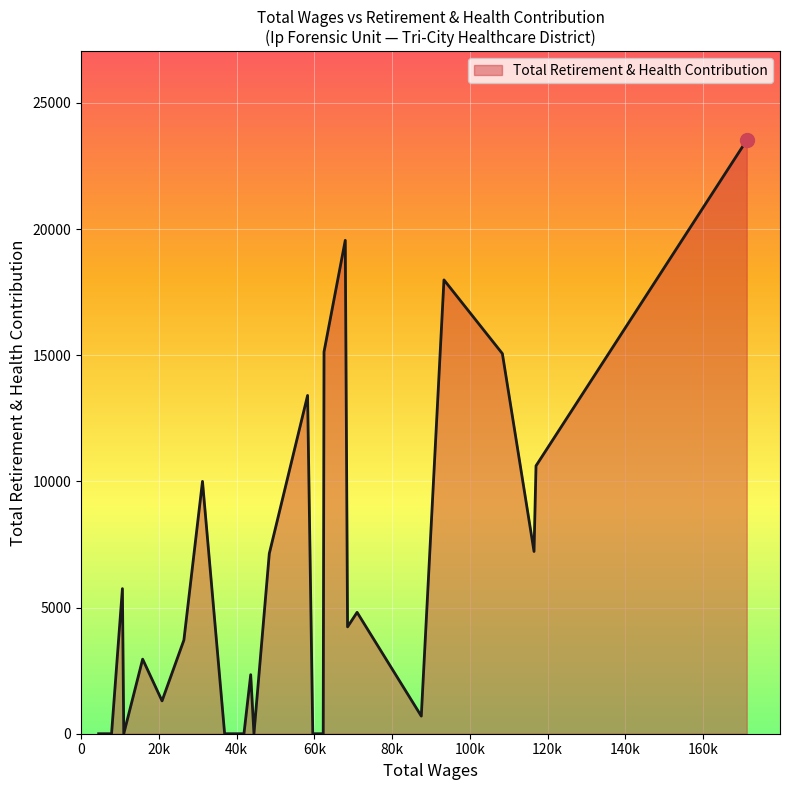

What is the greatest value displayed?

23524